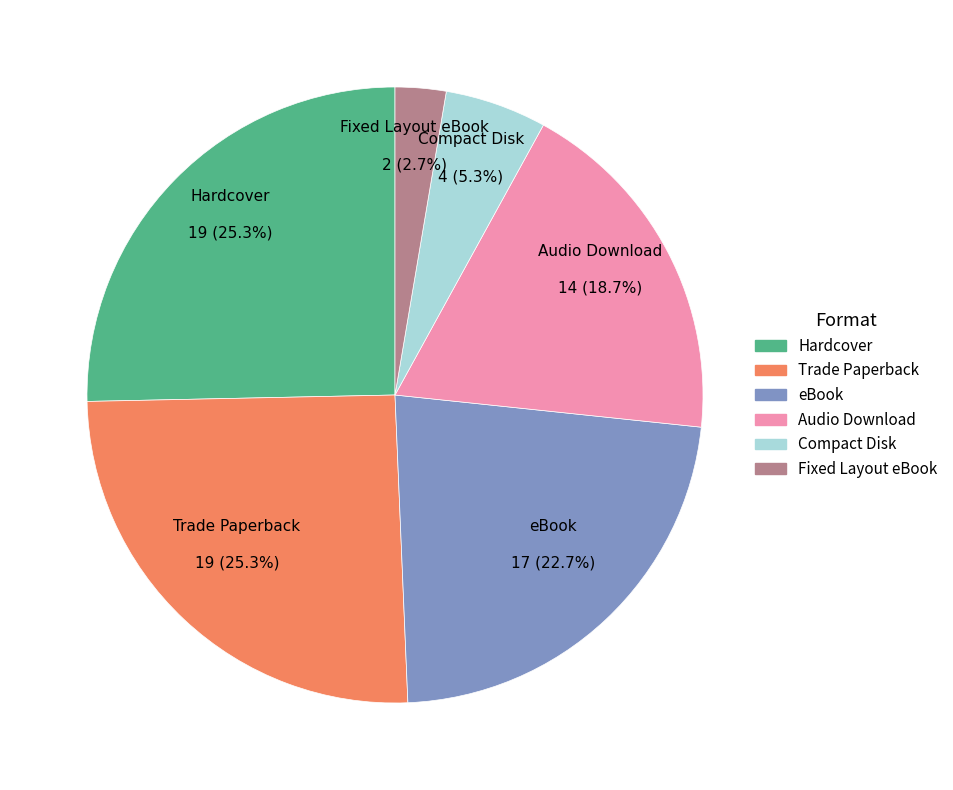

Which category has the smallest portion of the pie?

Fixed Layout eBook